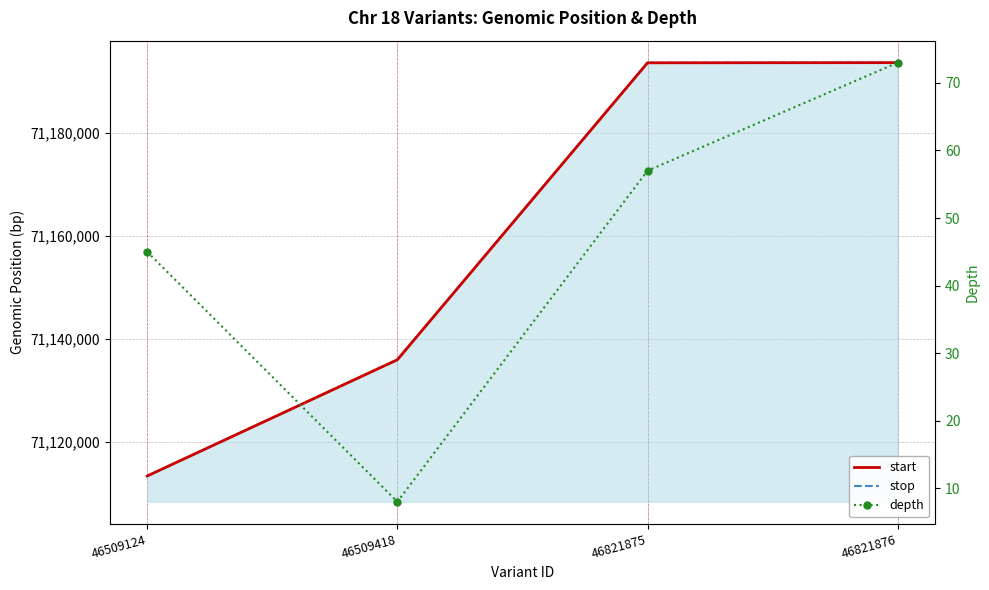

Between 46821876 and 46821875, which is larger?

46821876